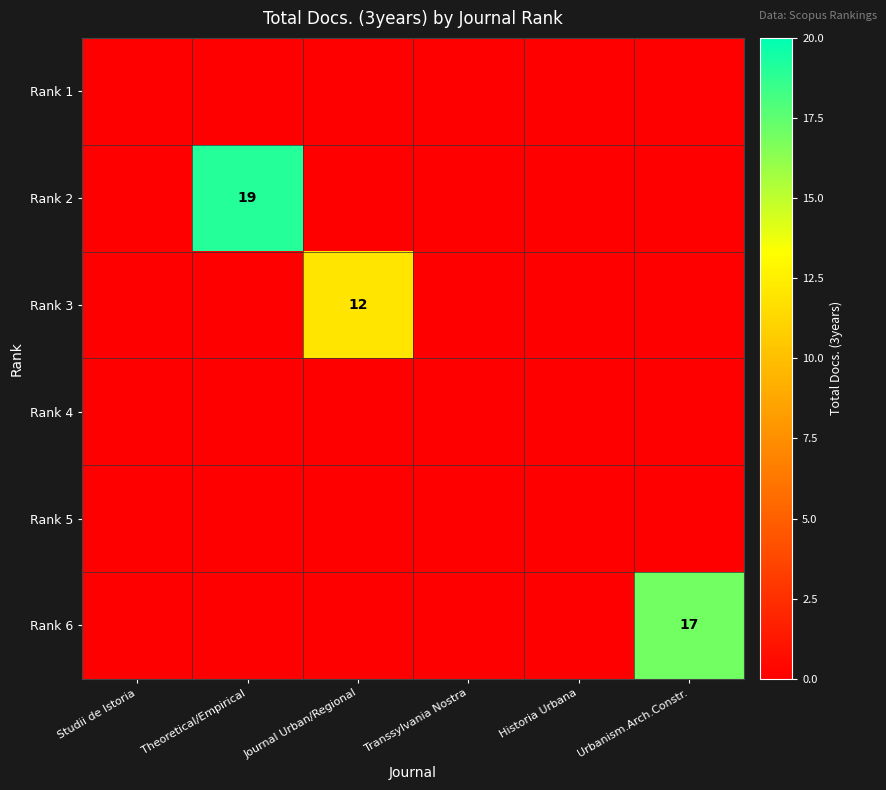

The value of Rank 3 at Journal Urban/Regional is 8. True or false?

False